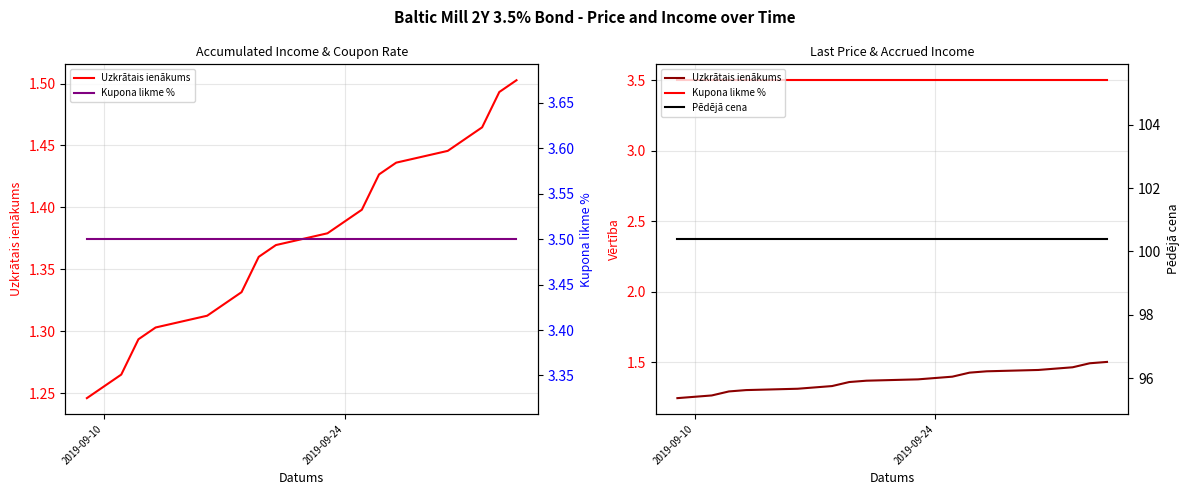

True or false: Pēdējā cena and Kupona likme % cross at least once.

False